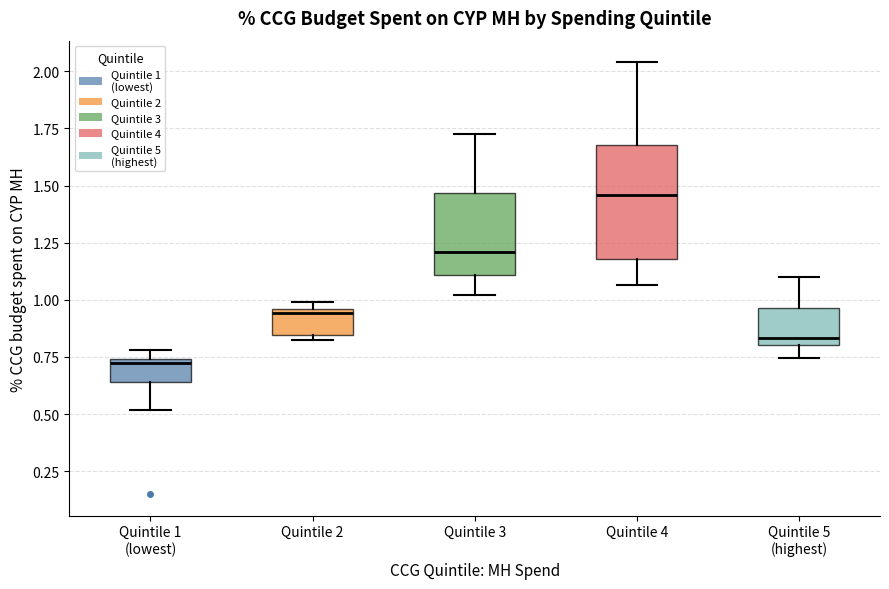

Which box is the tallest, from its lower edge to its upper edge?

Quintile 4